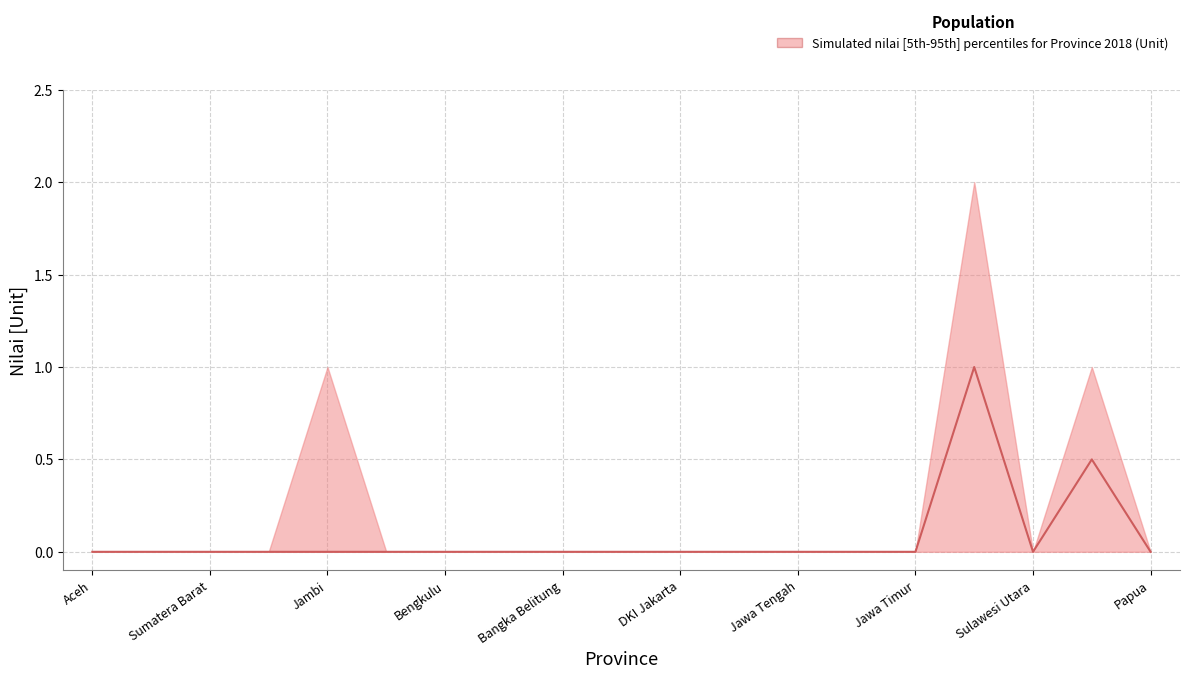

Is this an area chart (filled region under the line)?

No